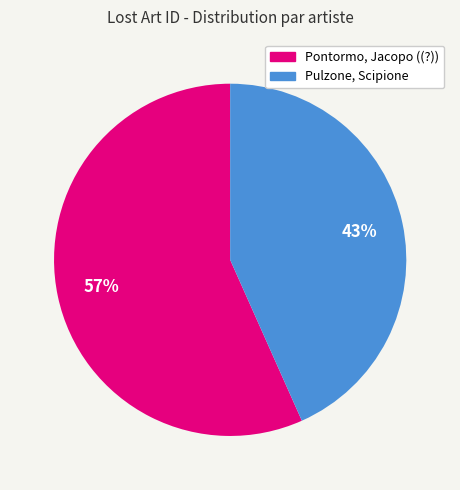

Is there any slice that represents more than half of the pie?

Yes